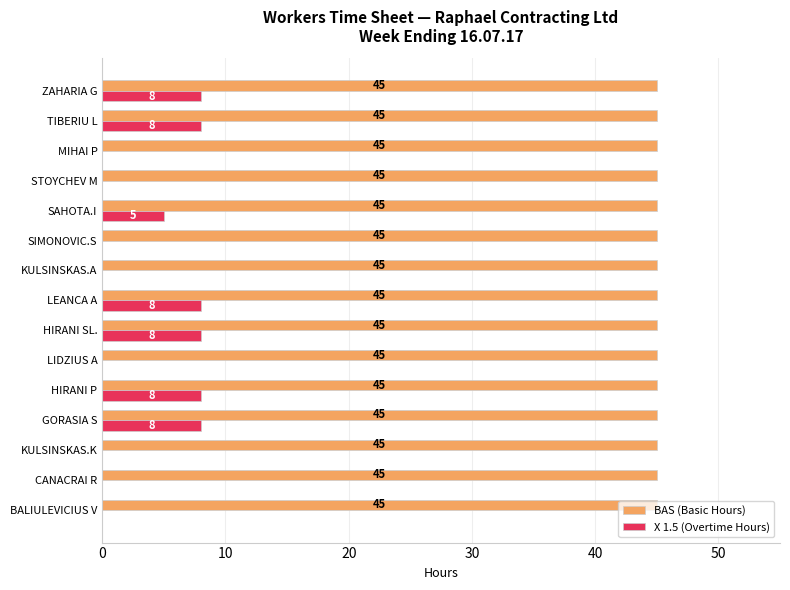

Which series changed the most between HIRANI P and STOYCHEV M?

X 1.5 (Overtime Hours)